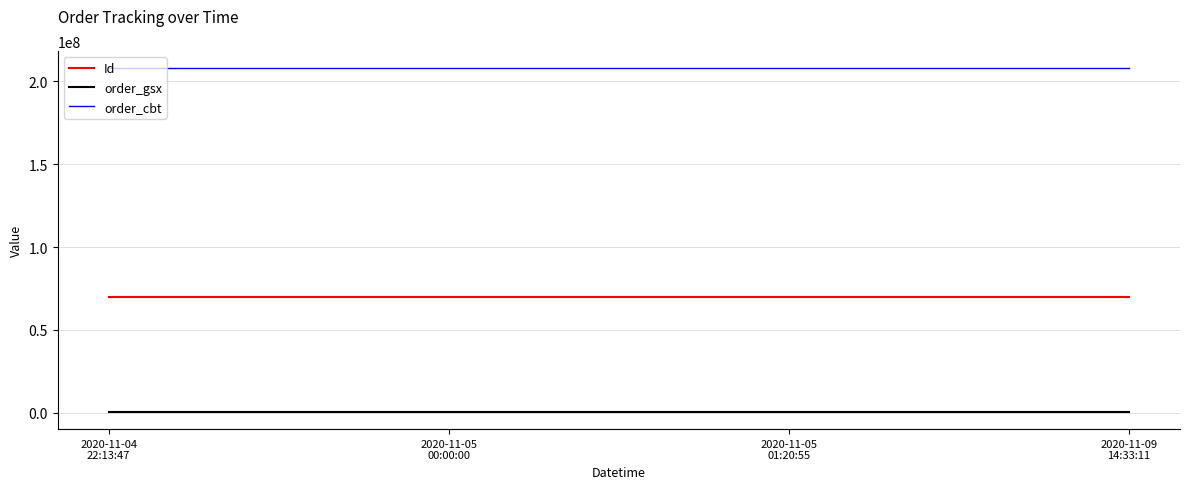

True or false: order_cbt and order_gsx intersect in this chart.

False